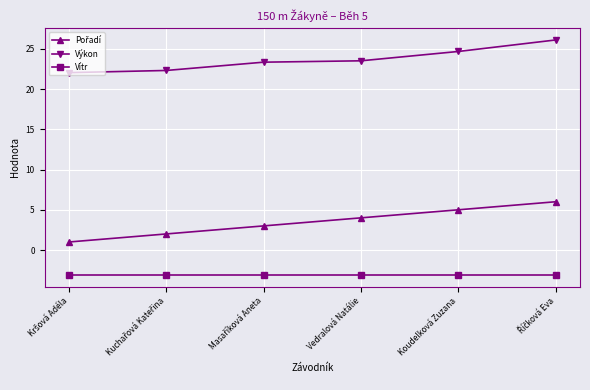

How many series are shown in this chart?

3